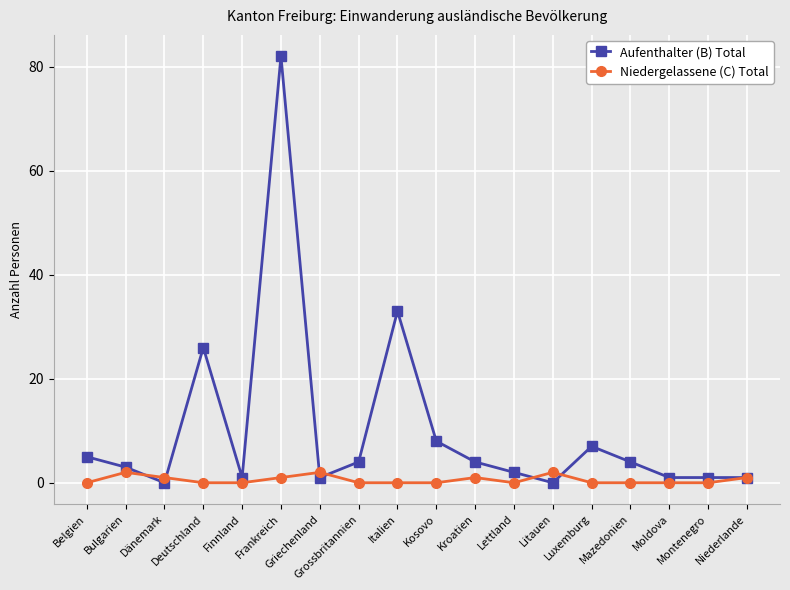

Which series has the largest total across all categories?

Aufenthalter (B) Total